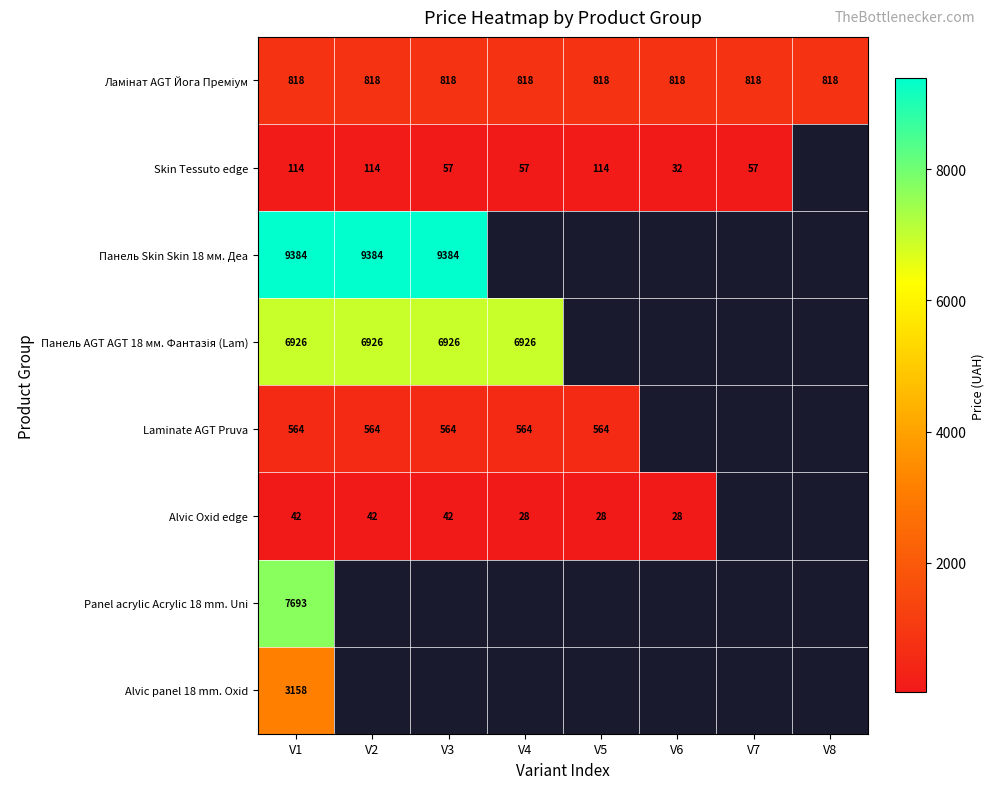

Is the value of Панель Skin Skin 18 мм. Деа at V2 greater than the value of Laminate AGT Pruva at V4?

Yes